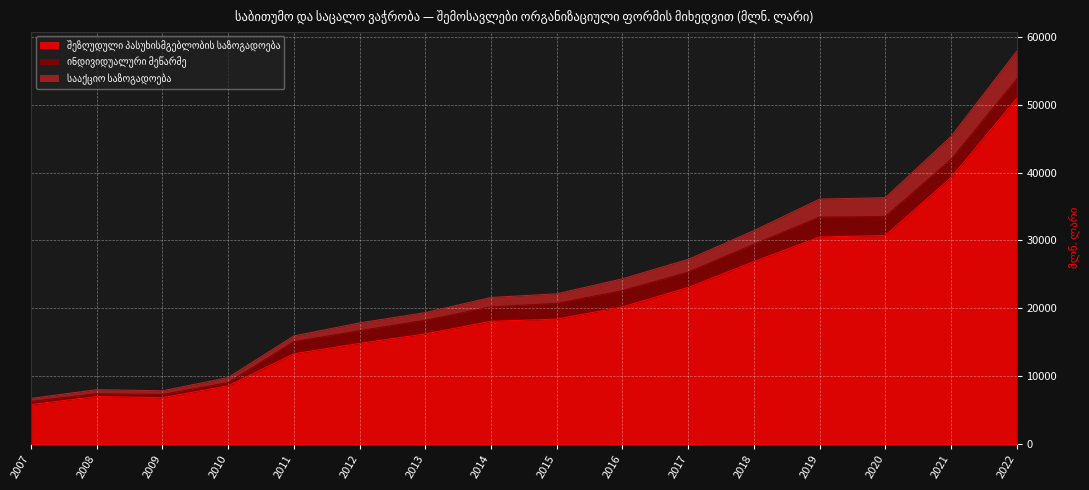

How many data points does each series have?

16